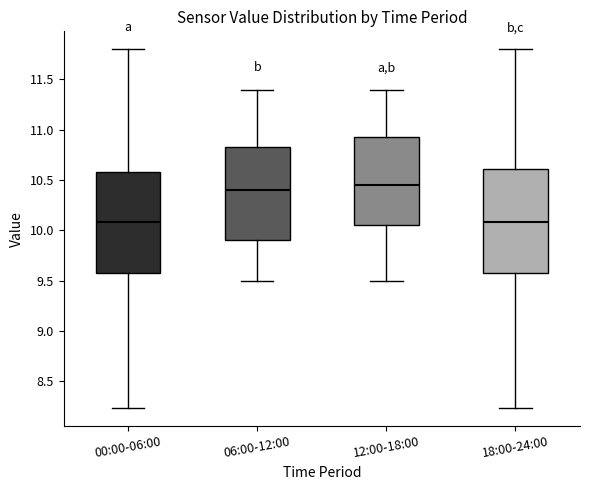

Reading left to right, read every box against the y-axis: the position of its median line, the range the box covers, and the ends of its whiskers. The values are not printed on the chart, so give them approximately, as read against the axis.

00:00-06:00: median 10.10, box 9.60 to 10.60, whiskers 8.25 to 11.80
06:00-12:00: median 10.40, box 9.90 to 10.85, whiskers 9.50 to 11.40
12:00-18:00: median 10.45, box 10.05 to 10.95, whiskers 9.50 to 11.40
18:00-24:00: median 10.10, box 9.60 to 10.60, whiskers 8.25 to 11.80